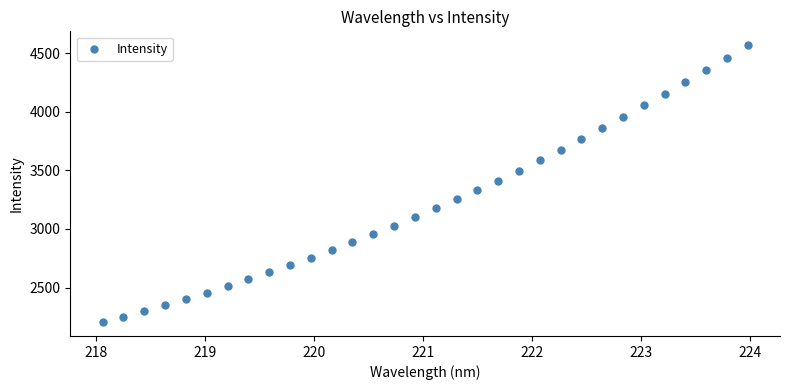

What is the range of X values (max minus min)?

5.9